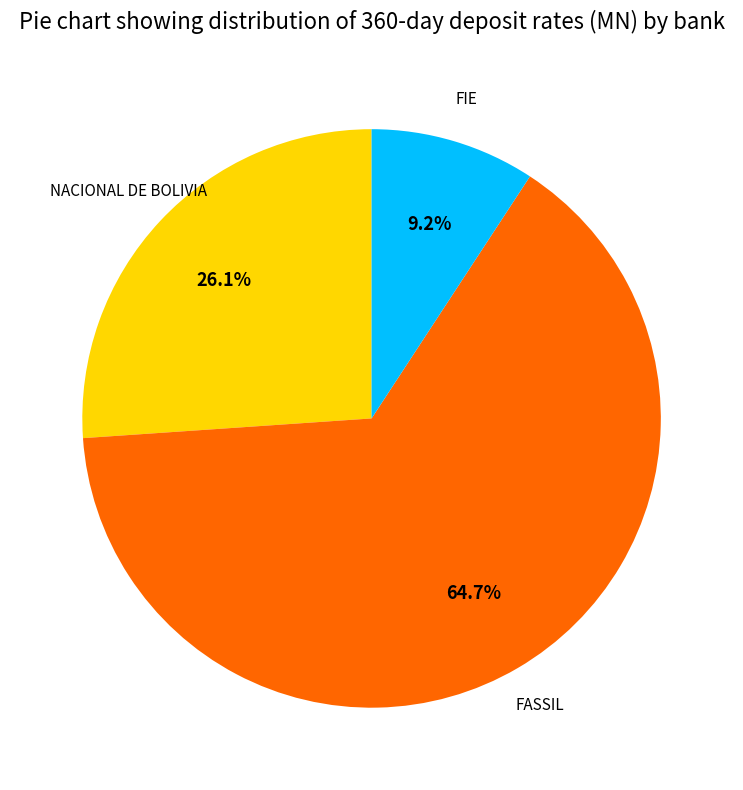

Is there a majority slice in this chart?

Yes